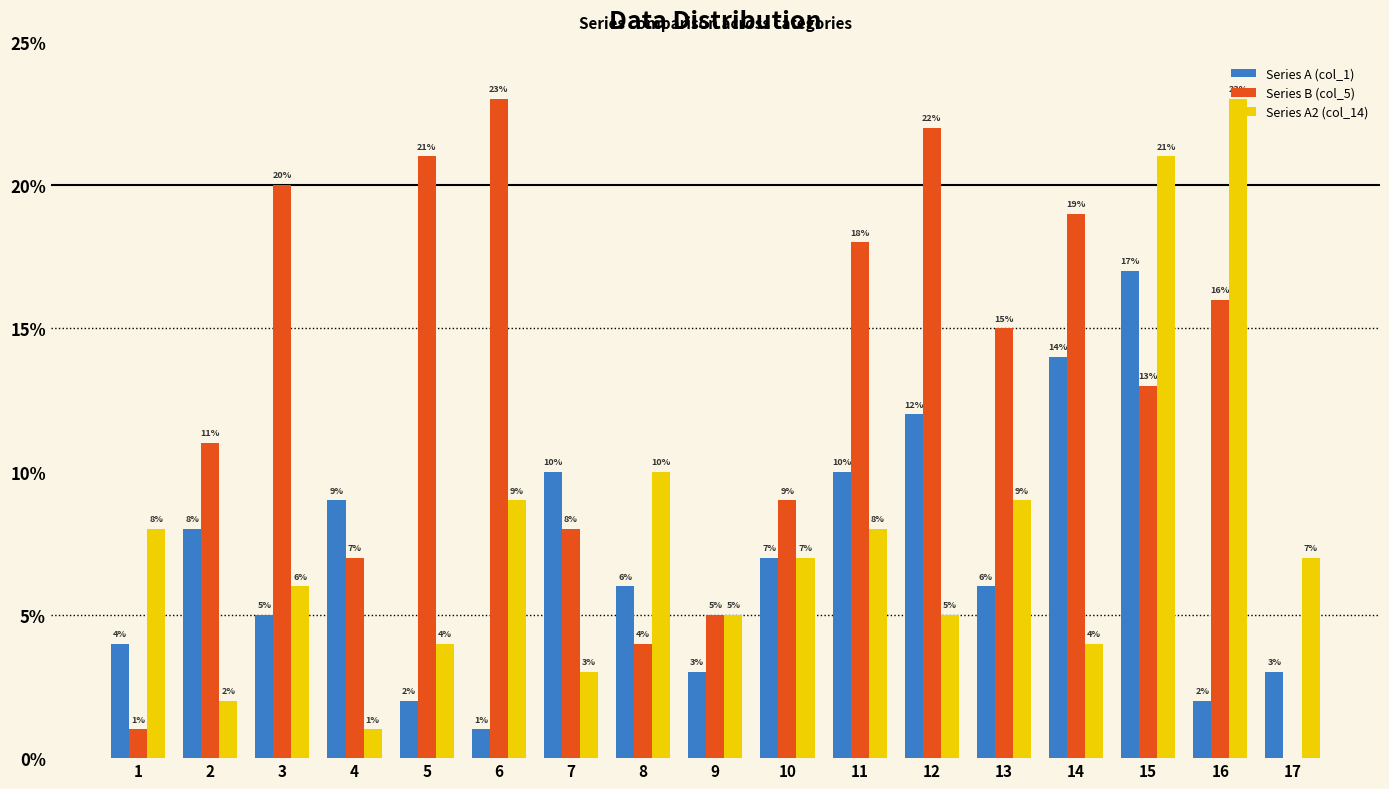

What is the spread (max minus min) of values at 17?

7